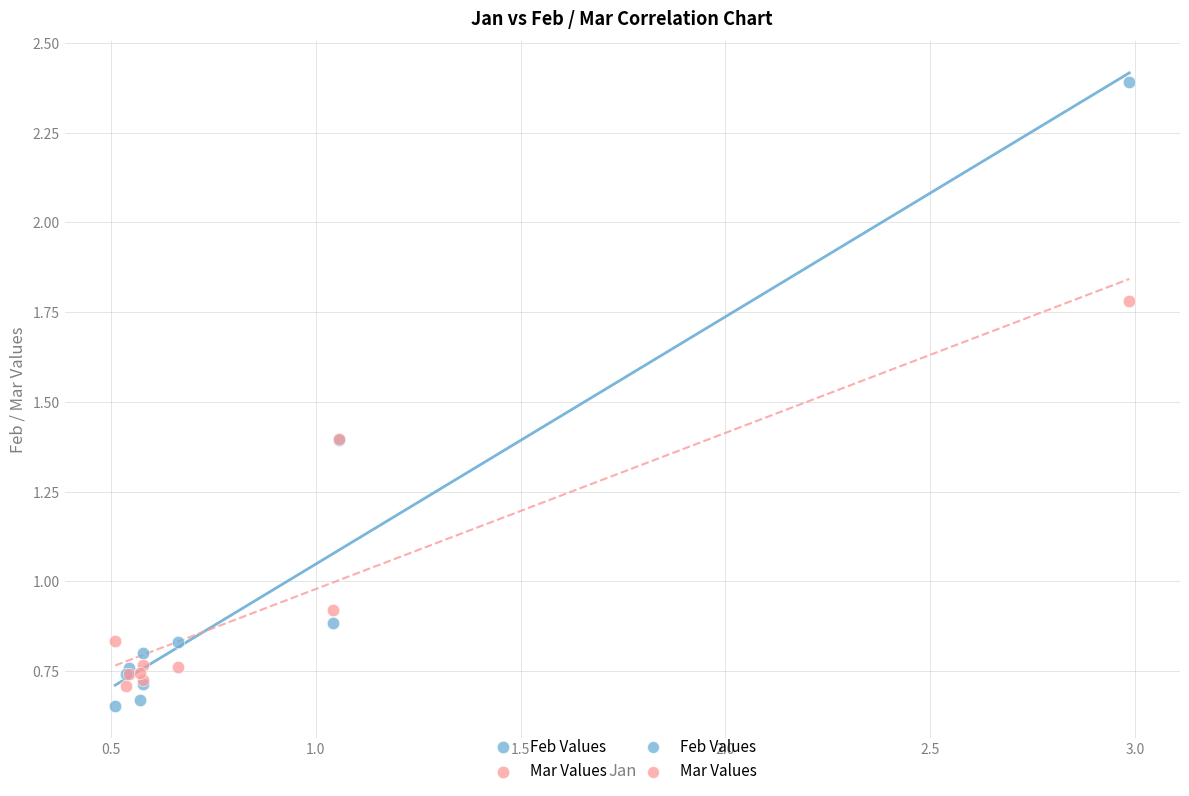

What is the X range (max minus min) for the scatter plot?

2.5